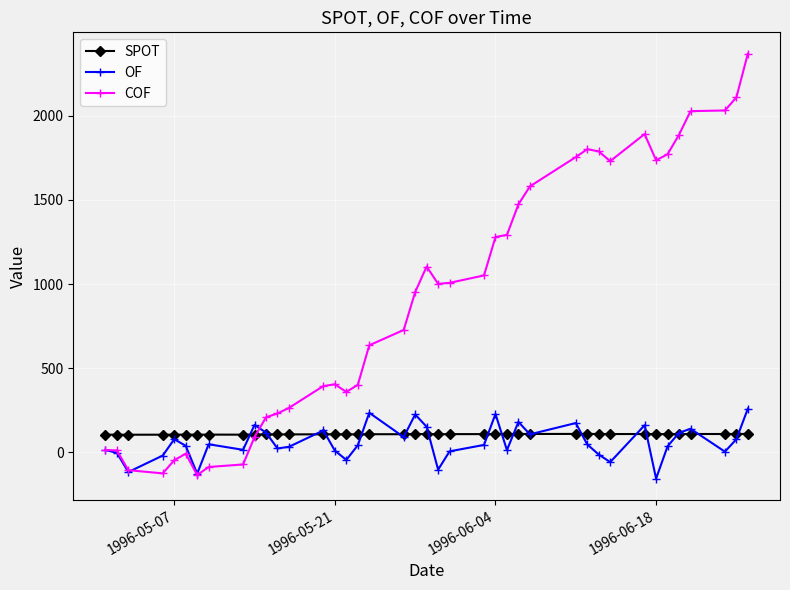

Does the chart have visible grid lines?

Yes